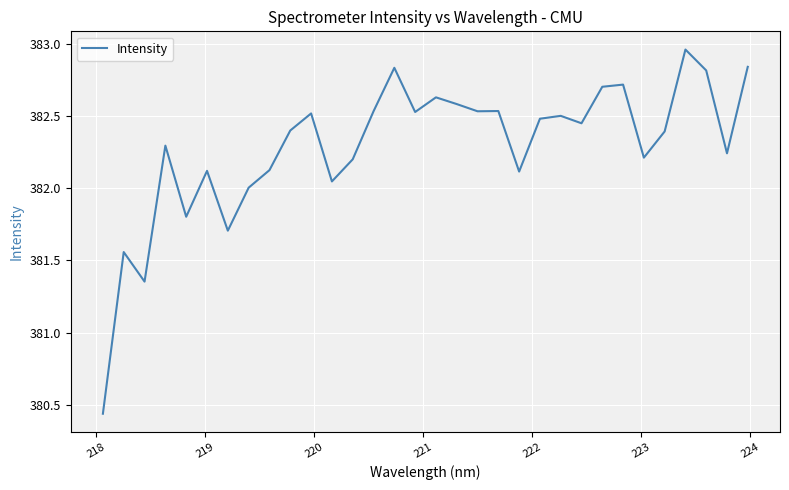

What is the difference between the maximum and minimum values?

2.5